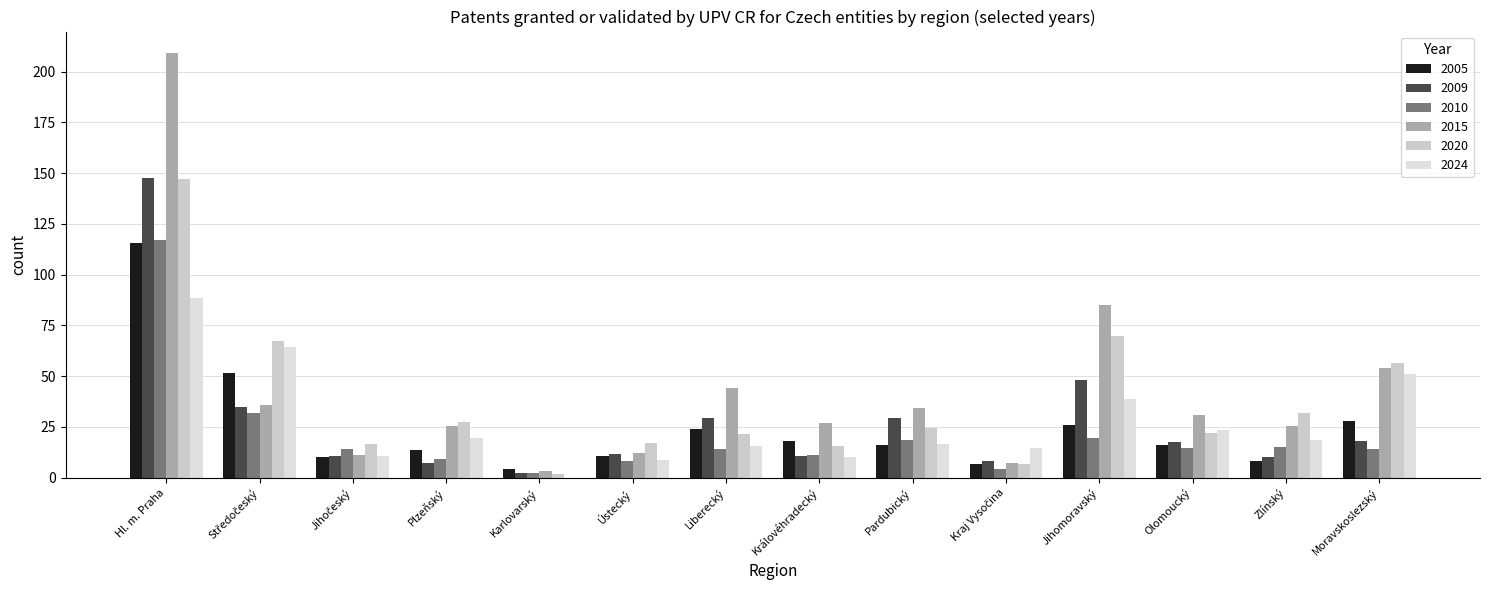

What is the total value across all series at Hl. m. Praha?

825.0